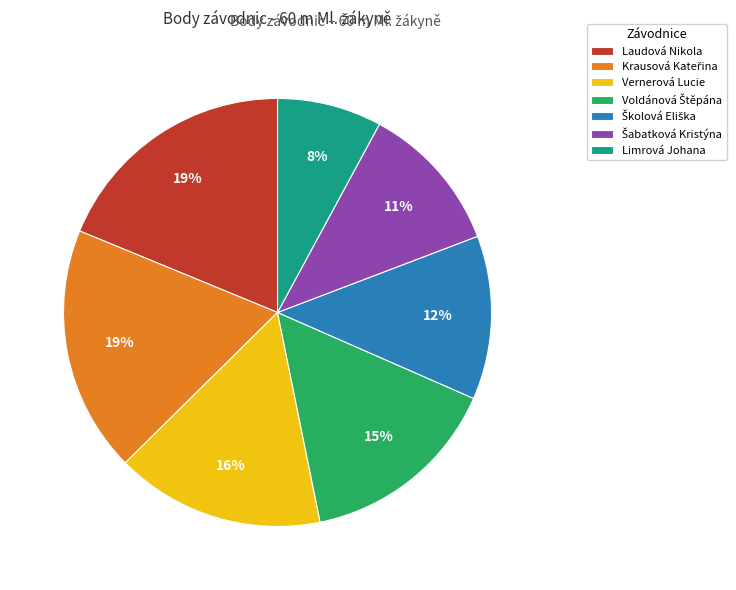

How many segments does this pie chart have?

7